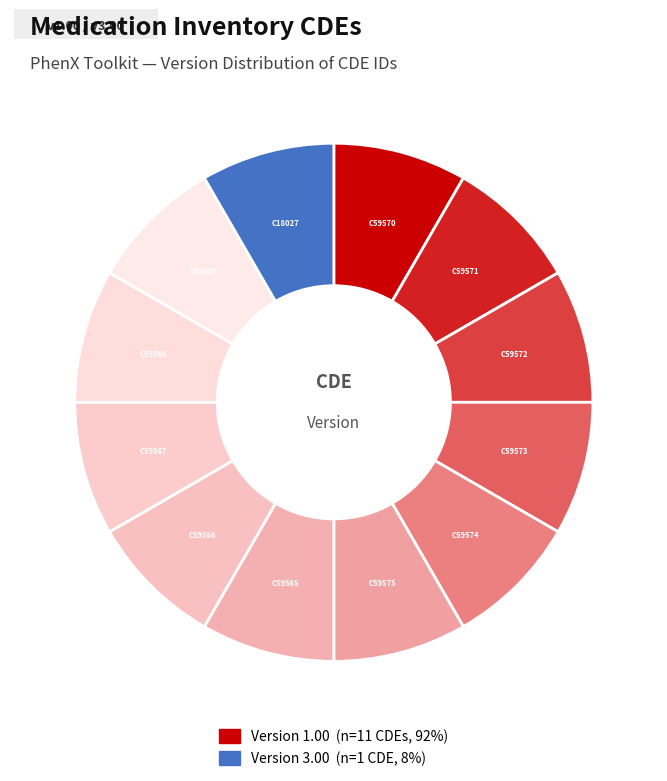

Does any single category account for the majority?

No